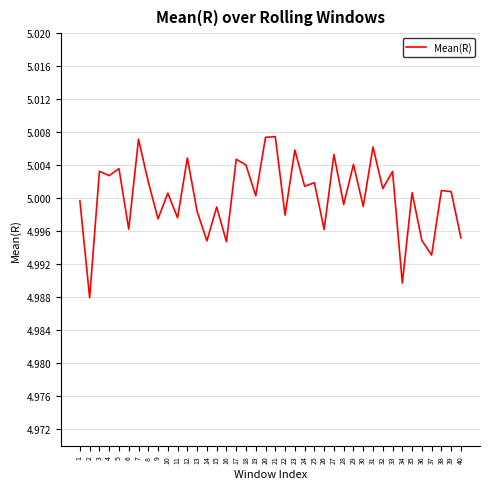

What is the ratio of the value at 14 to the value at 16?

1.0